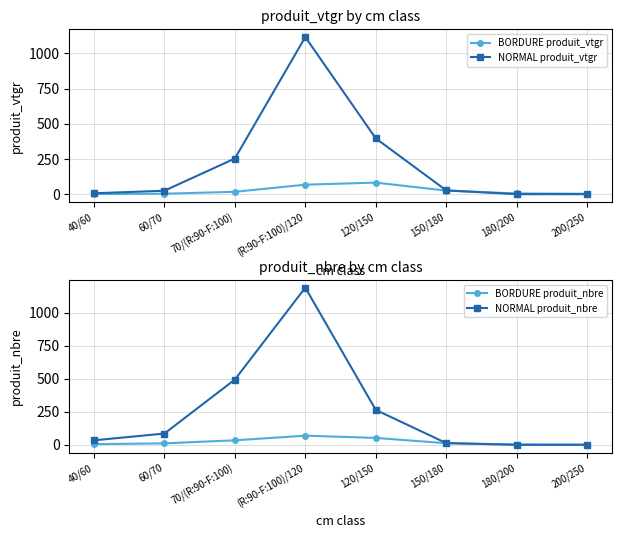

What is the difference between the highest and lowest values at 180/200?

5.0